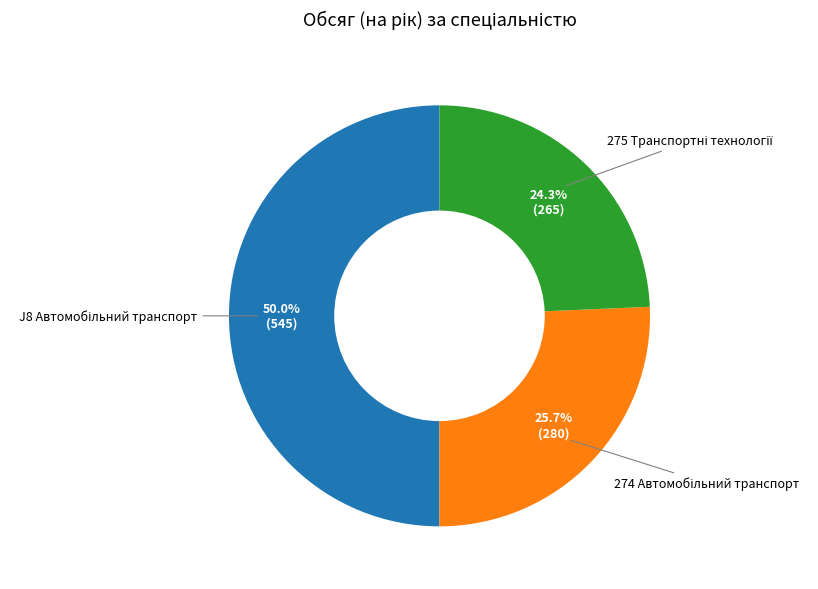

Count the number of slices in the pie.

3